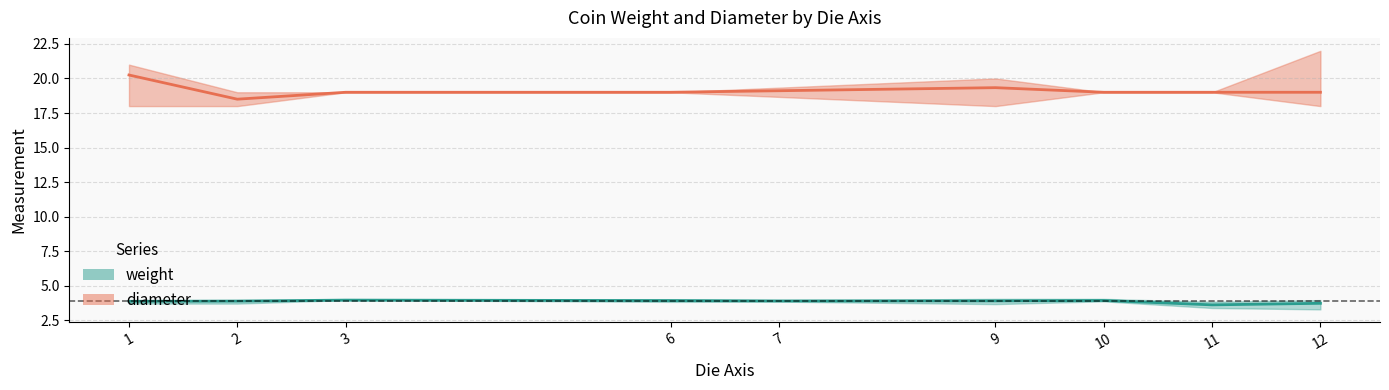

Which series has the largest total across all categories?

diameter